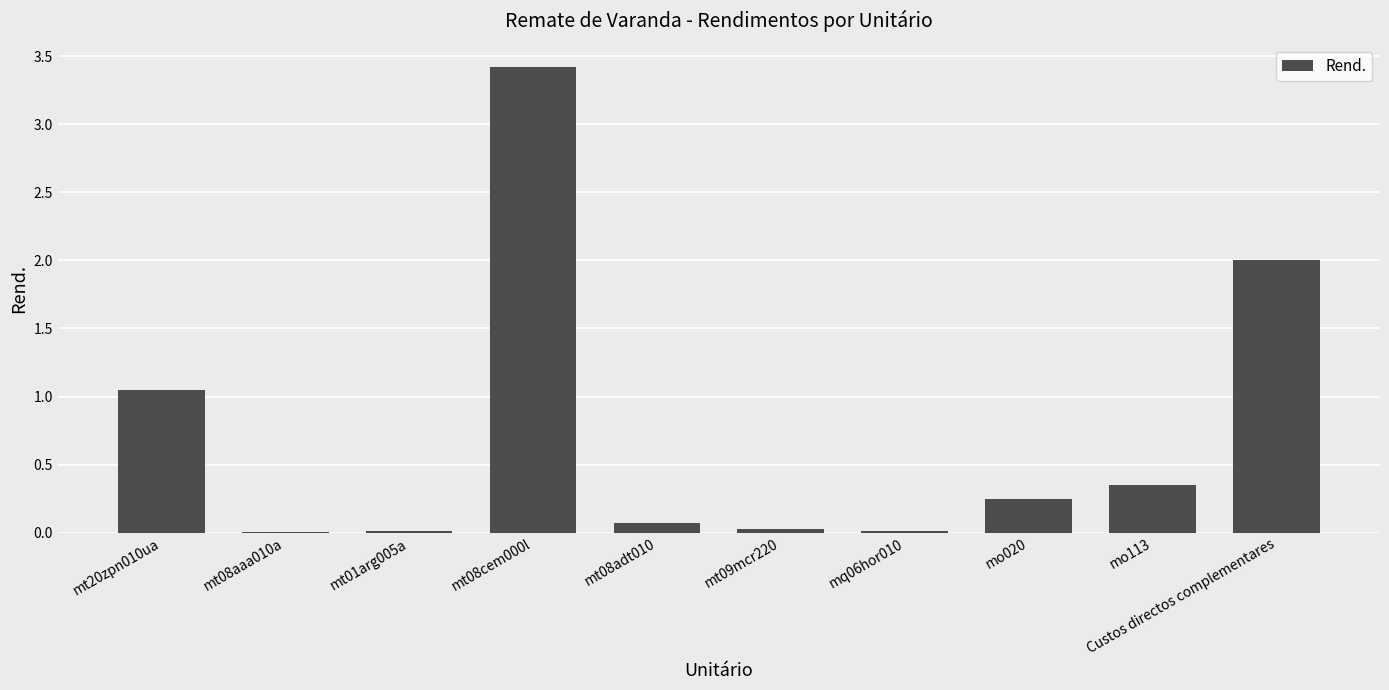

What is the greatest value displayed?

3.4